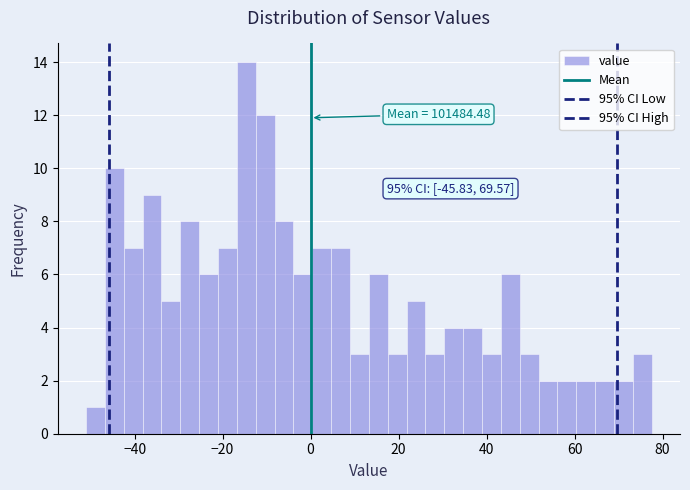

Around what value on the x-axis is the tallest bar? Give the approximate position of its centre, as read against the axis.

-14